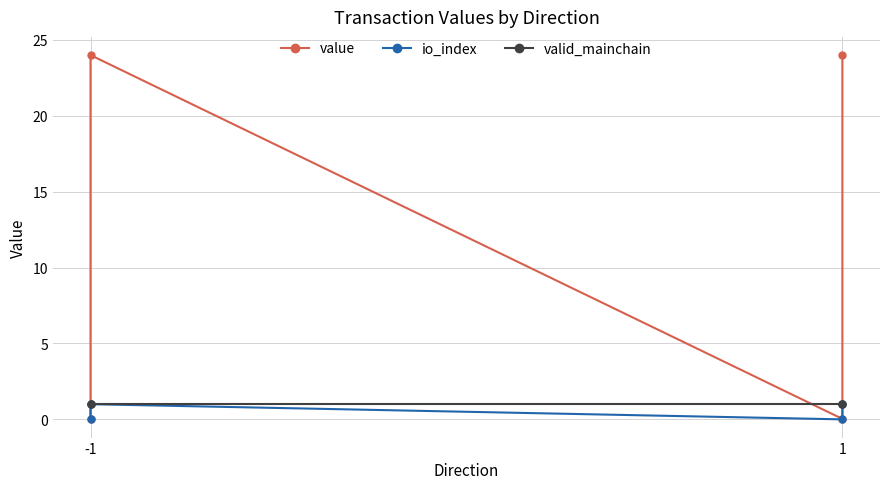

What is the maximum value for valid_mainchain?

1.0